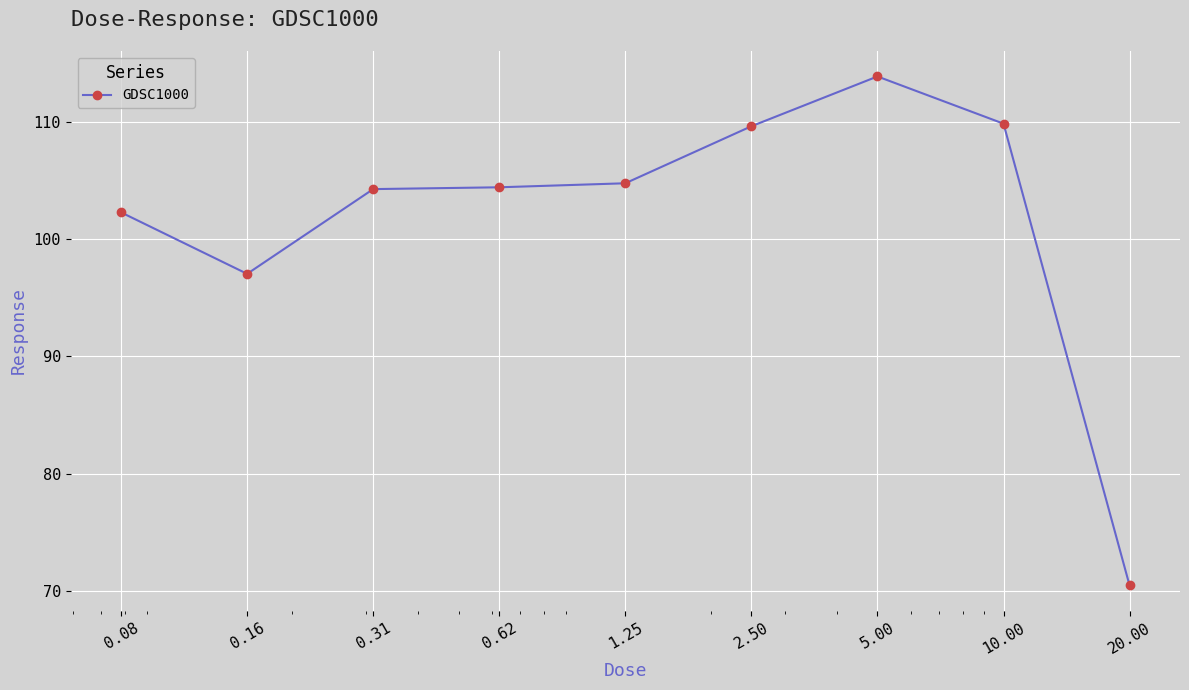

What is the greatest value displayed?

113.9